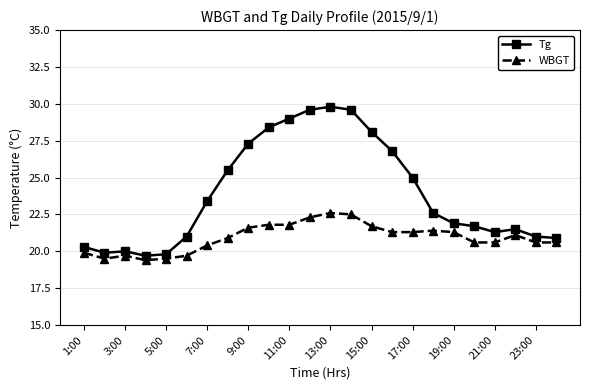

How many lines are shown in the chart?

2